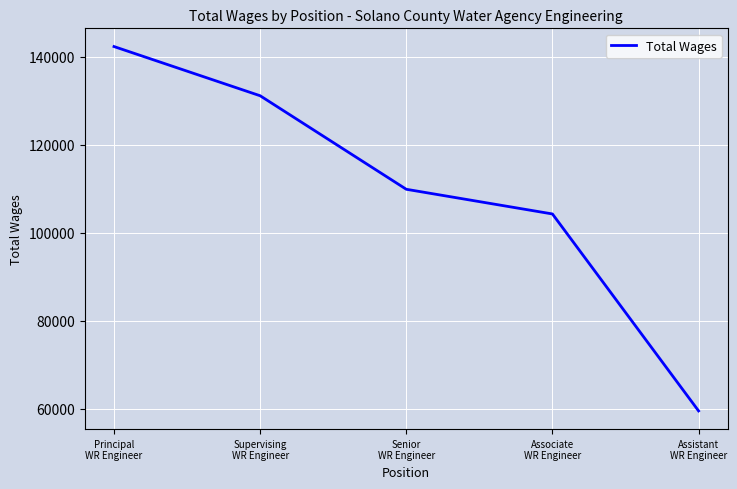

Does the chart display data point markers on the line(s)?

No